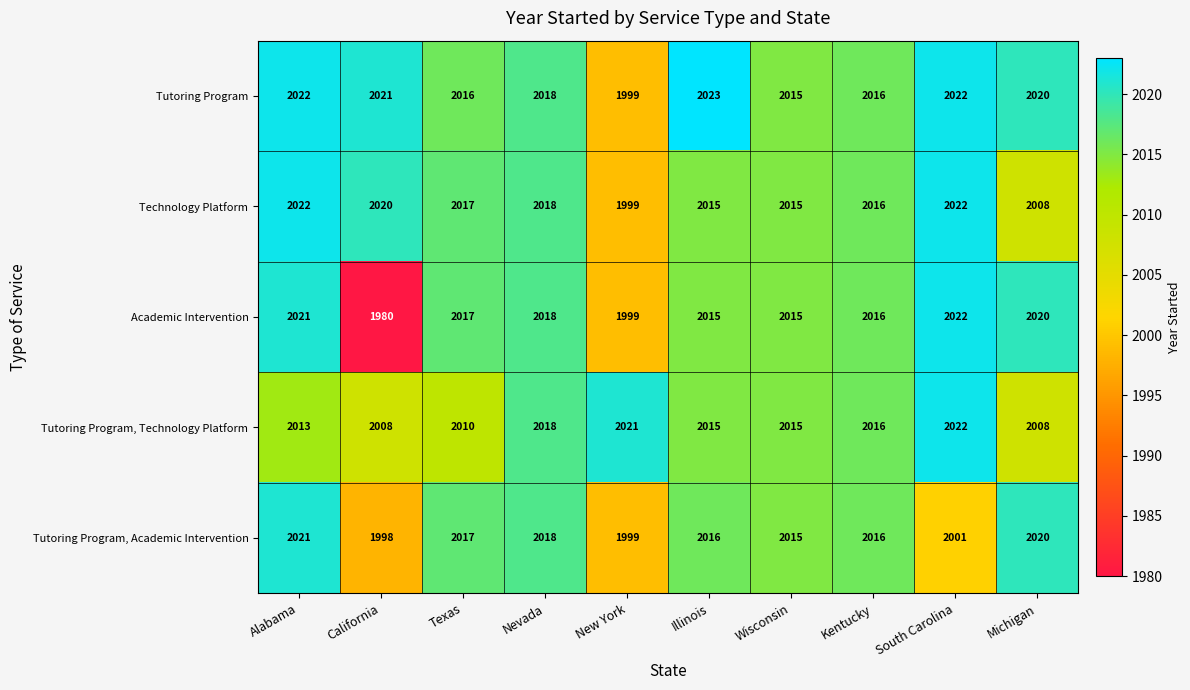

What is the smallest value displayed?

1980